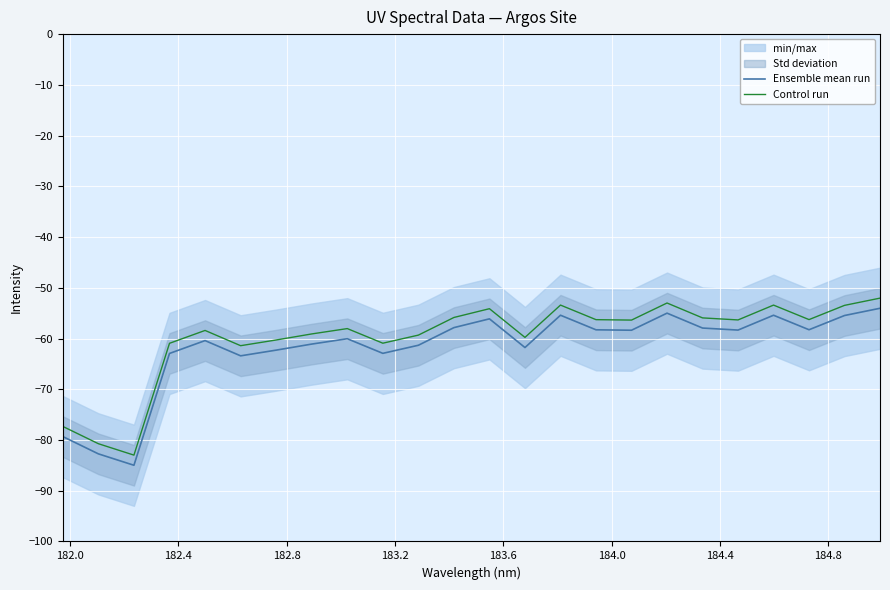

What is the minimum value shown in the chart?

-85.0